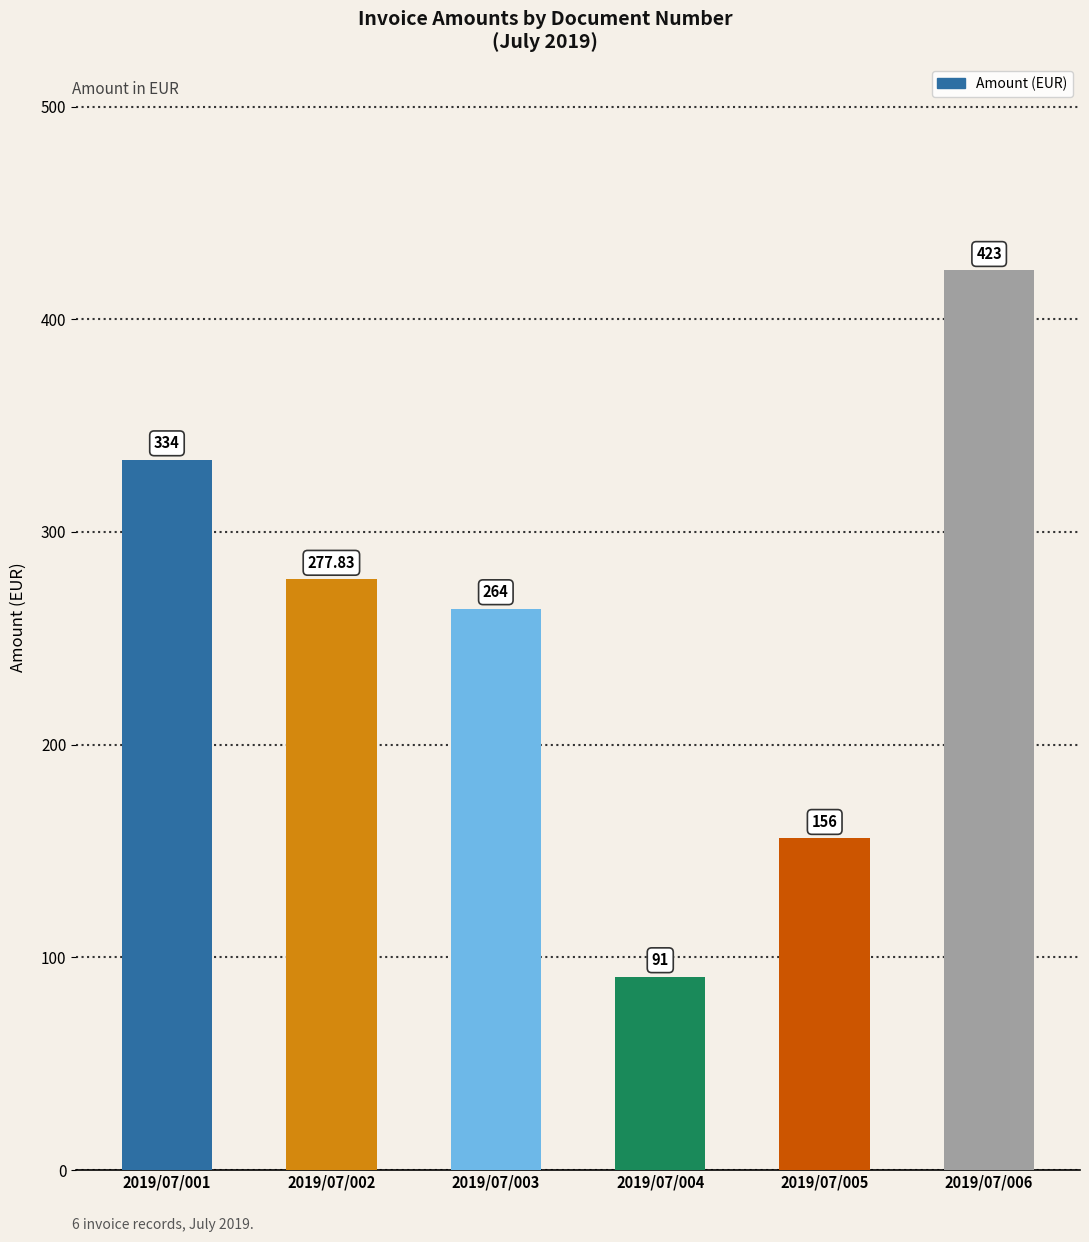

Rank the categories by value from lowest to highest.

2019/07/004, 2019/07/005, 2019/07/003, 2019/07/002, 2019/07/001, 2019/07/006